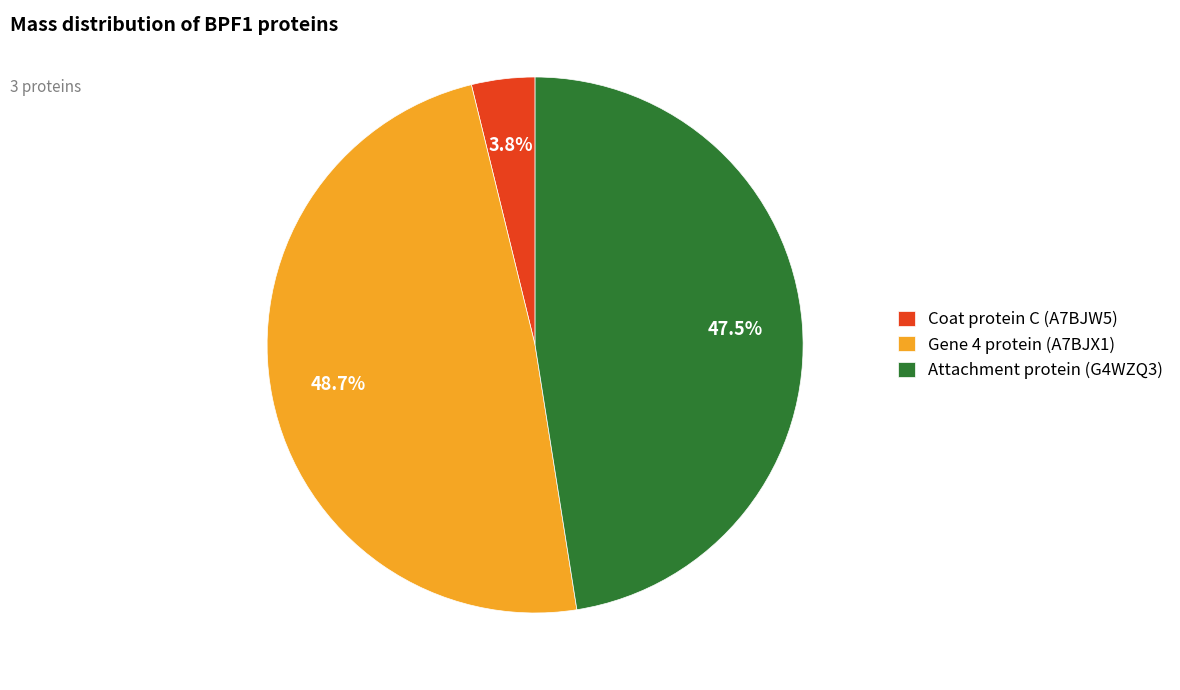

Which category has the smallest portion of the pie?

Coat protein C (A7BJW5)